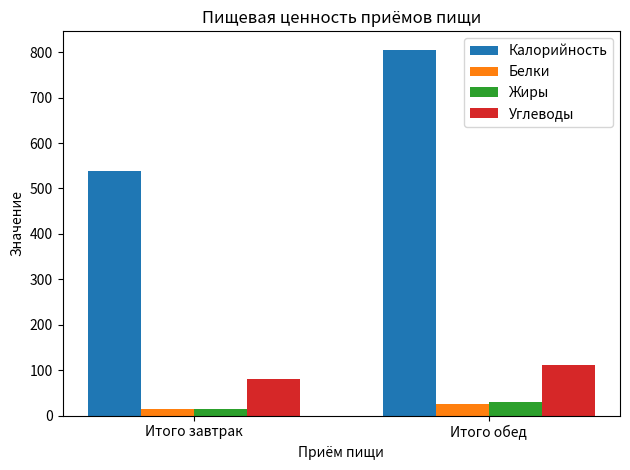

How many bars are there in each group?

4